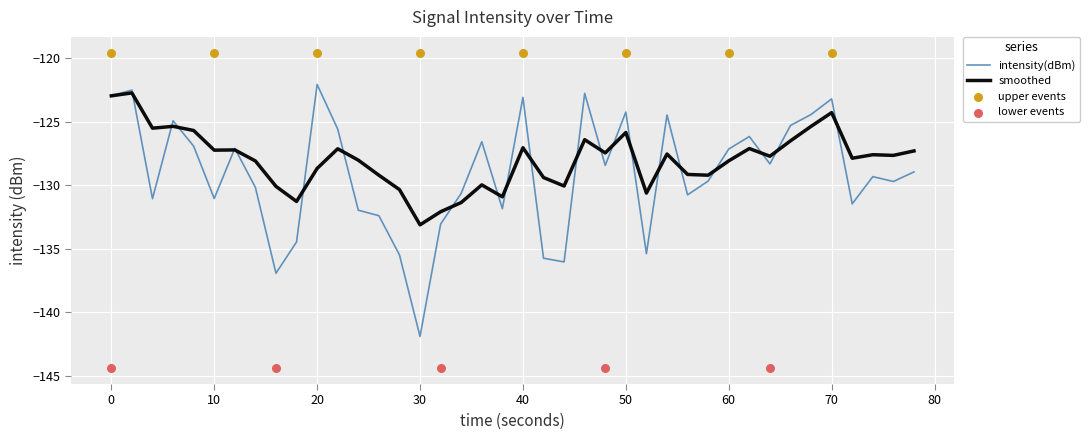

Which series has the largest Y range (max minus min)?

intensity(dBm)